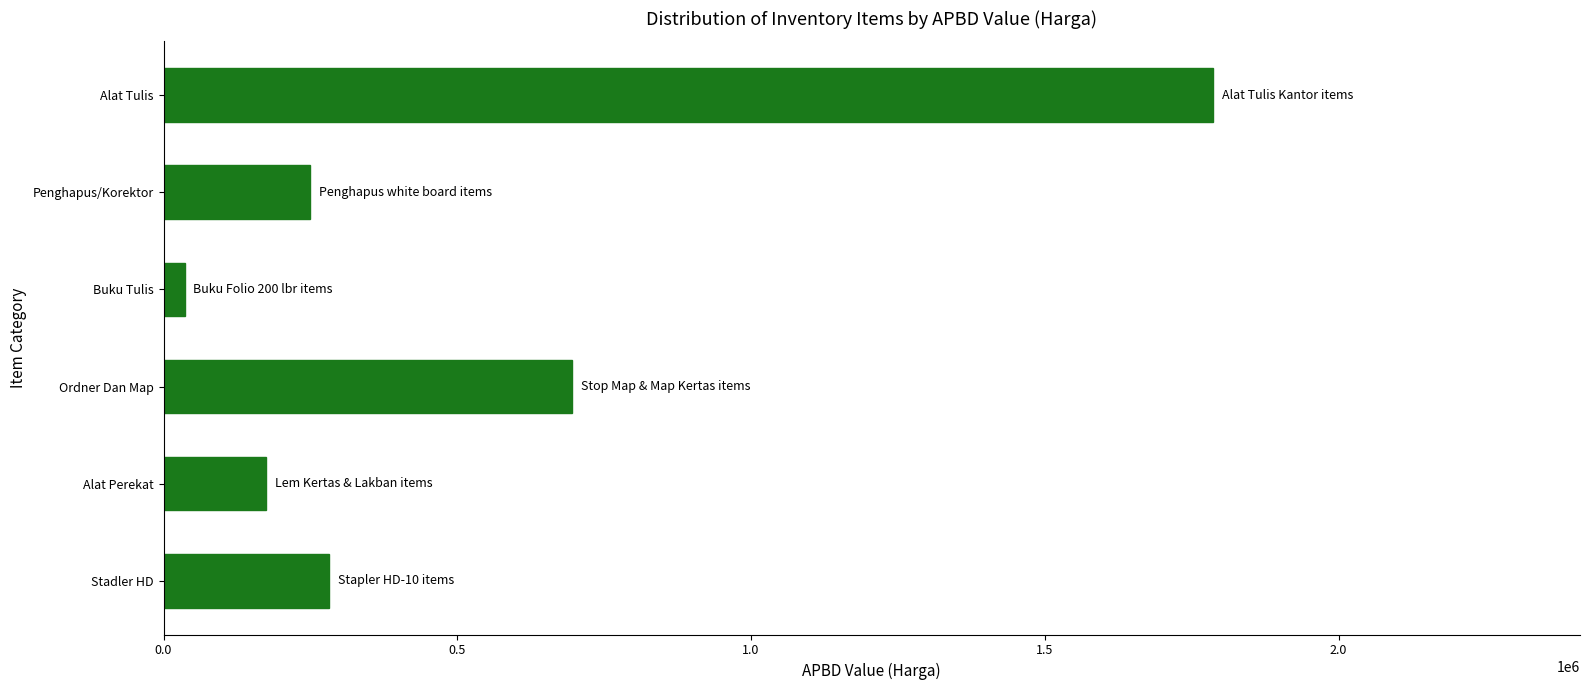

At which label is the value closest to 910900?

Ordner Dan Map